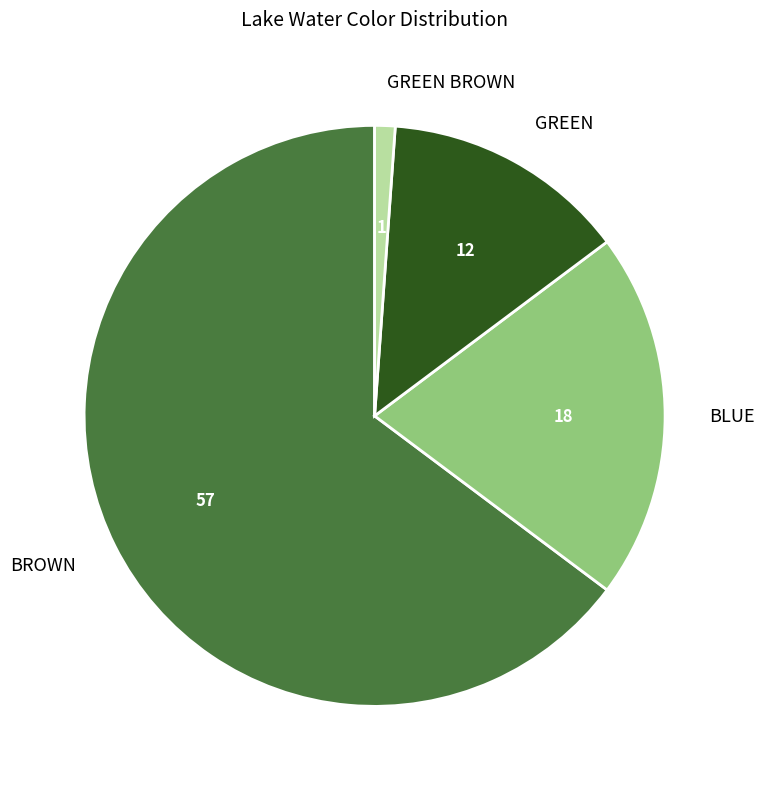

Which category has the biggest portion of the pie?

BROWN